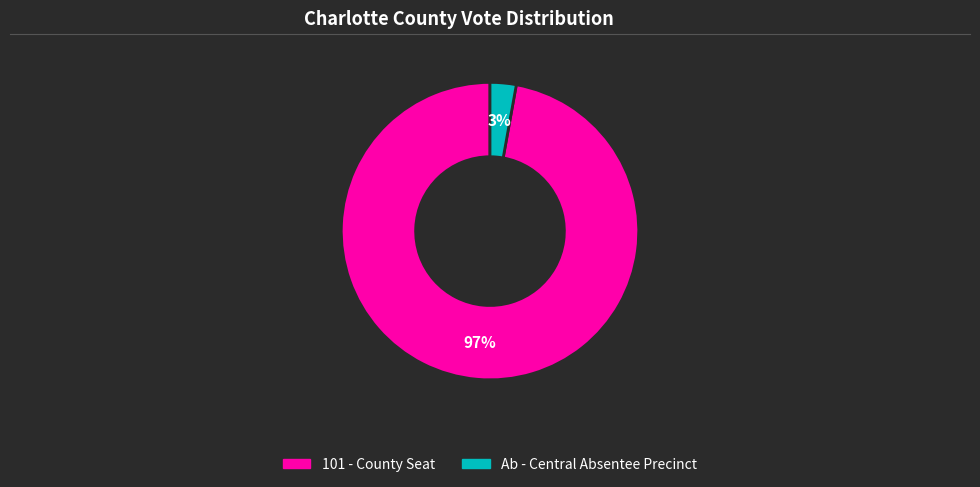

To the nearest percent, what is the average slice percentage?

50%